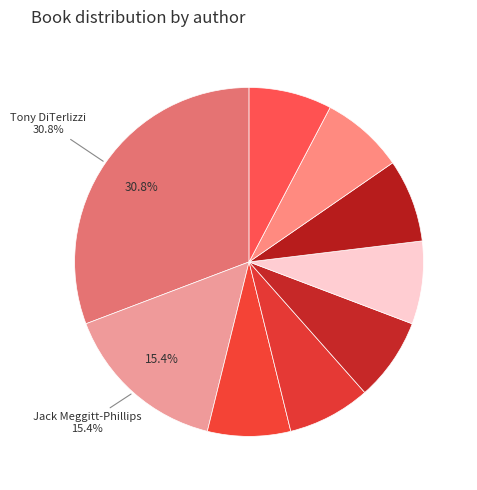

How many slices are in this pie chart?

9